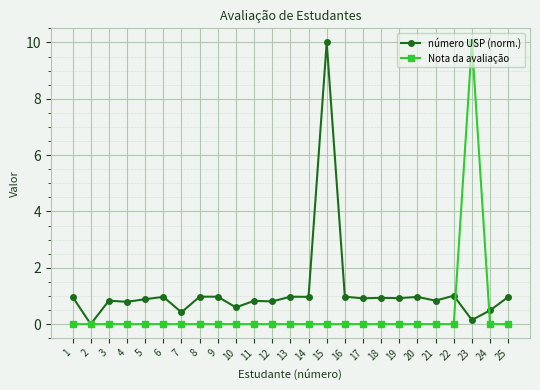

What is the total value across all series at 21?

0.8